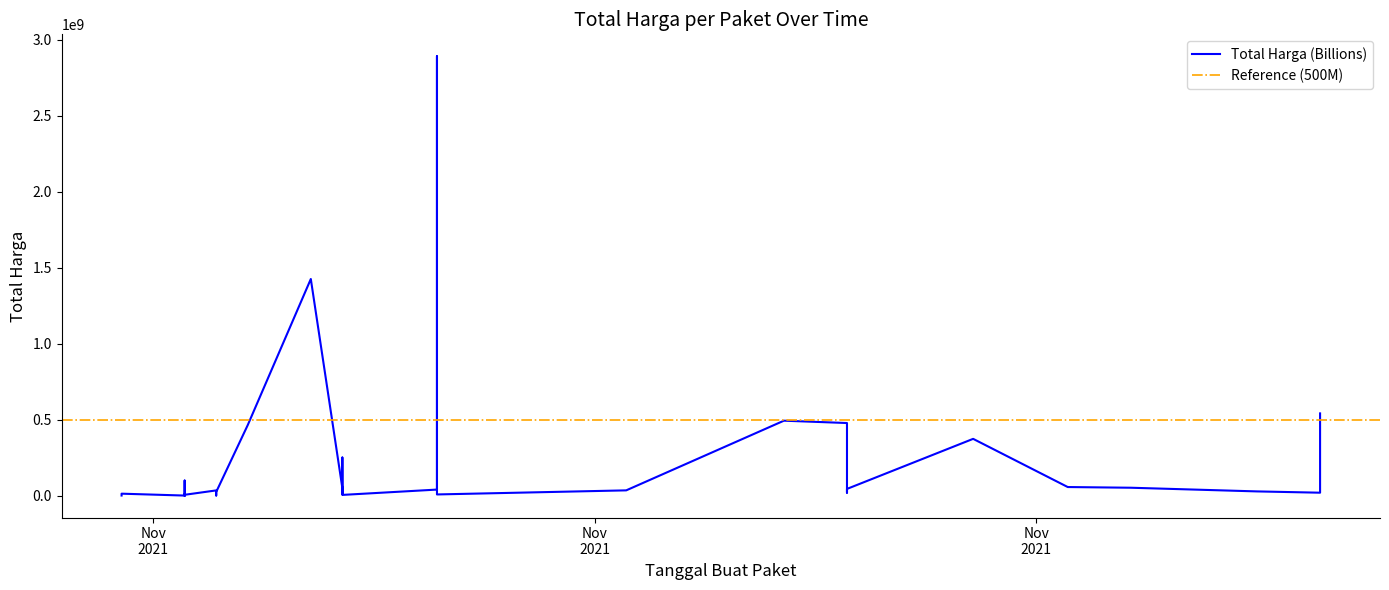

Where does the data first go above 27412000?

2021-11-07